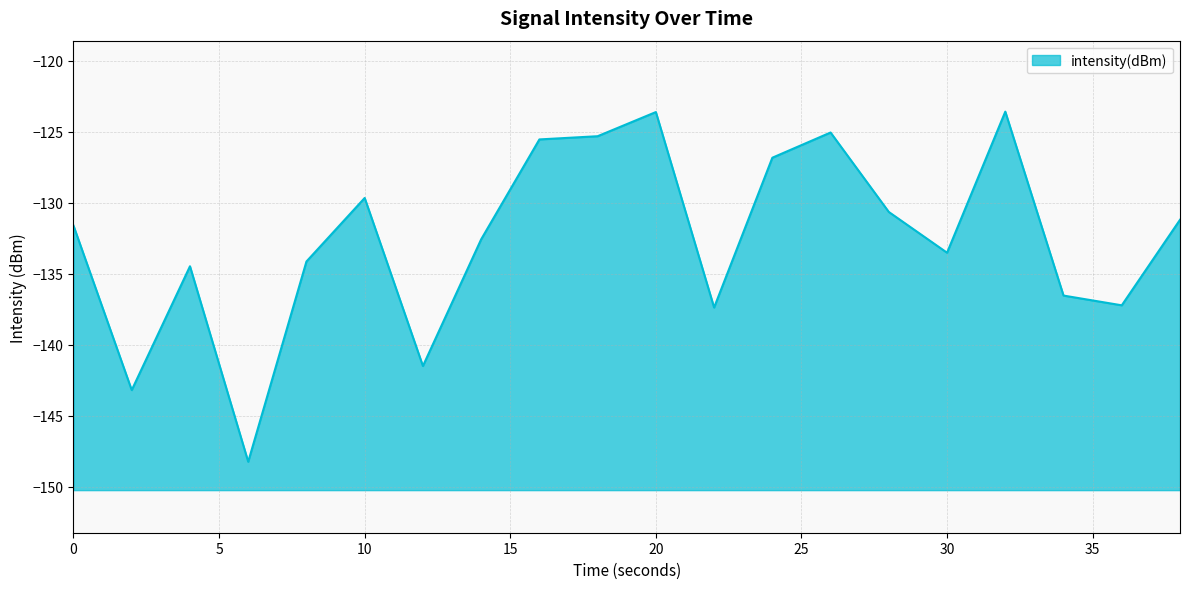

What is the minimum value shown in the chart?

-148.2